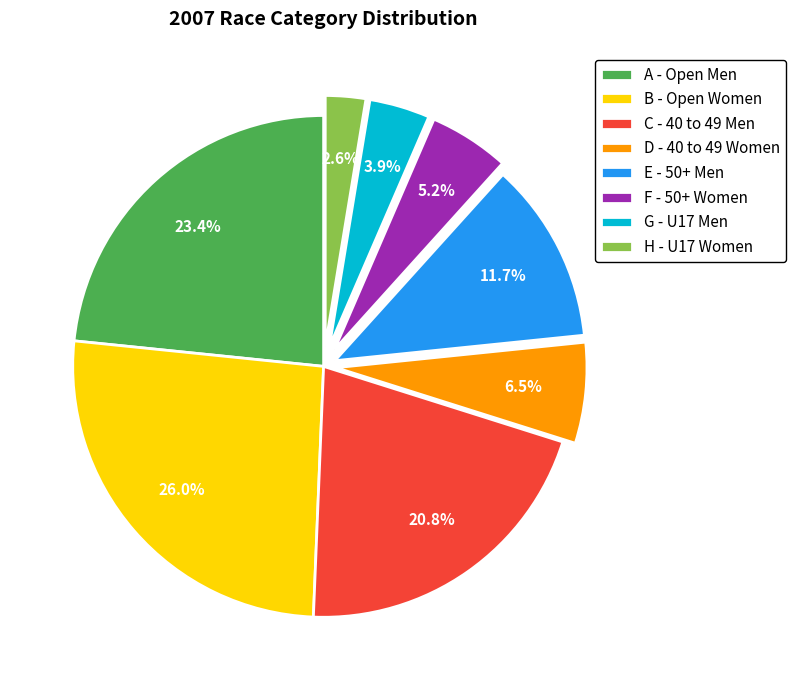

Rank the categories by value from highest to lowest.

B, A, C, E, D, F, G, H